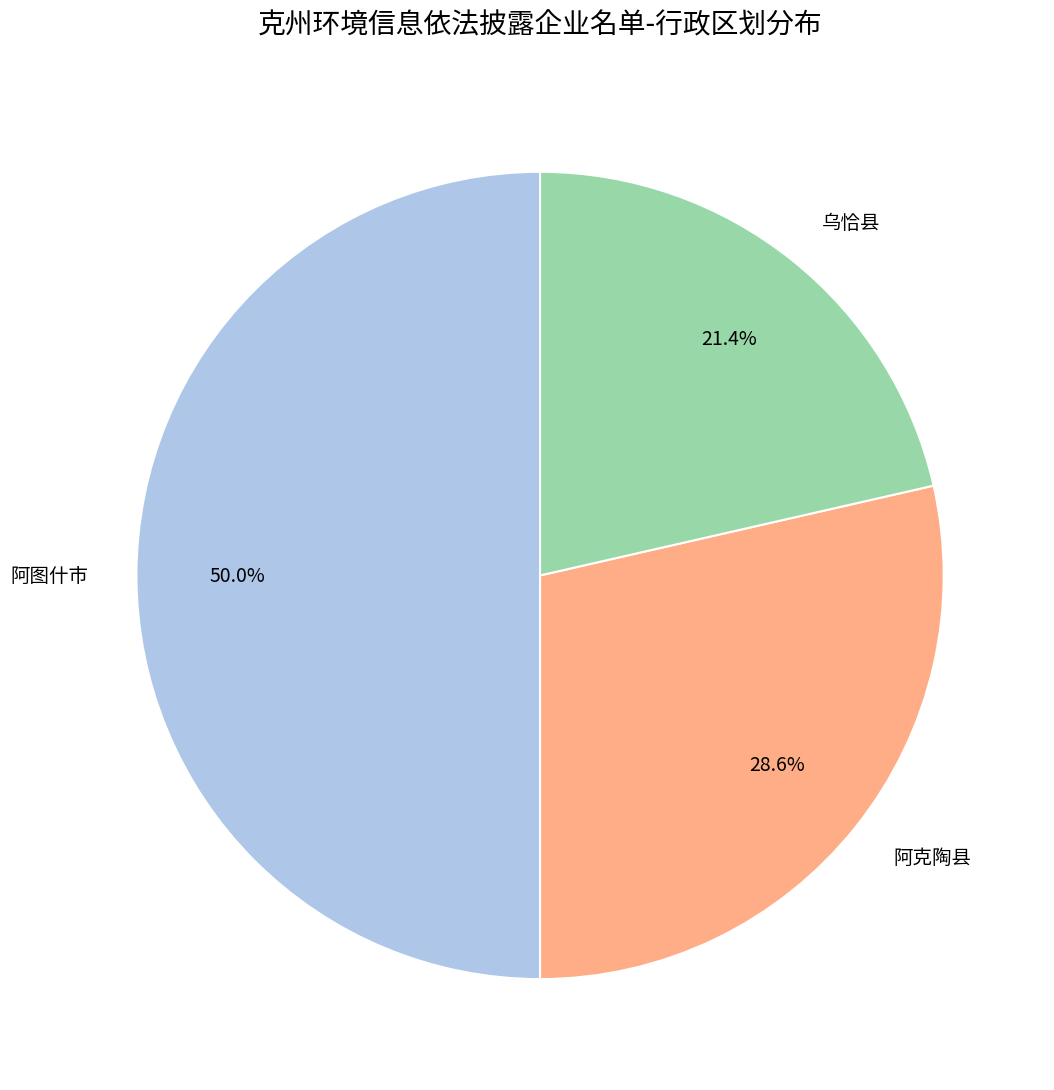

Do 阿克陶县 and 阿图什市 together represent more than half of the pie?

Yes